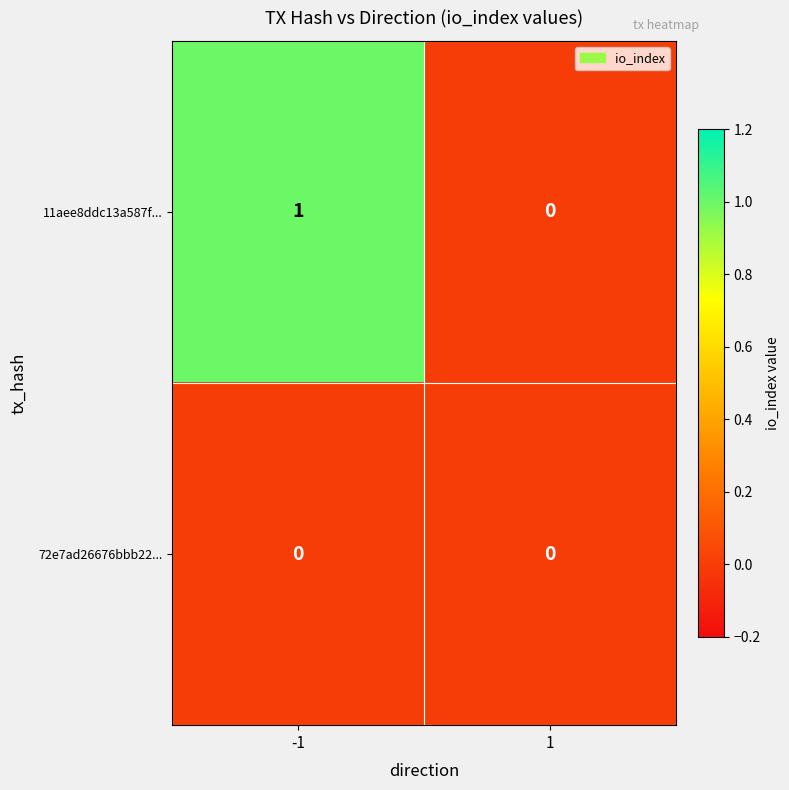

Reading left to right, what are all the values shown in this chart?

11aee8ddc13a587f...: 1	0
72e7ad26676bbb22...: 0	0